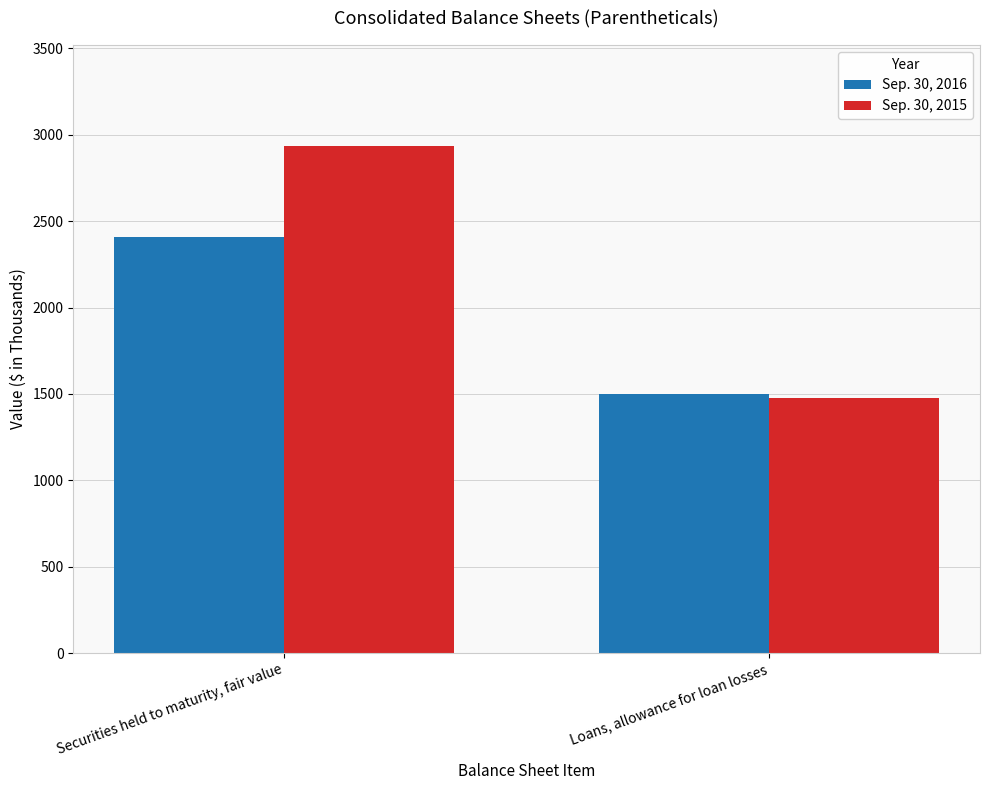

How many data points in Sep. 30, 2016 are less than 2411?

1